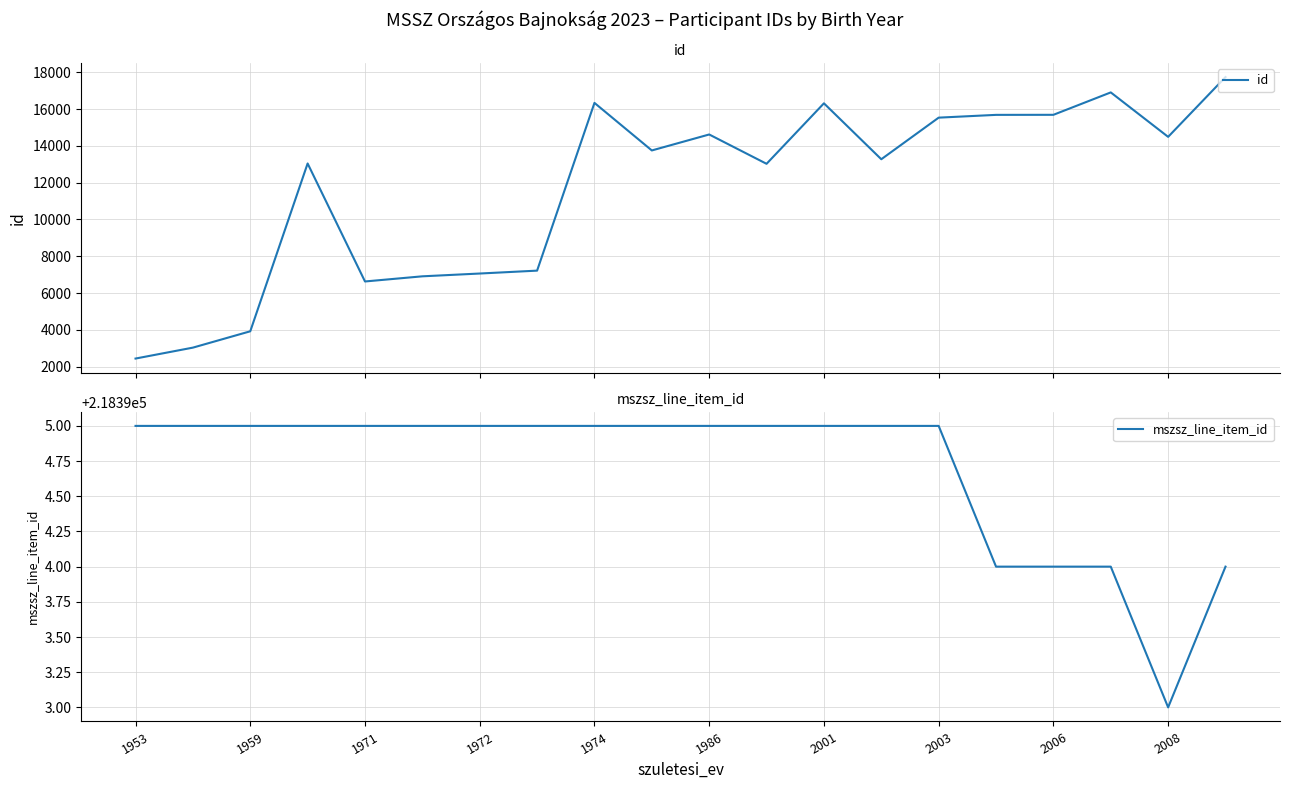

Reading left to right, transcribe all the data shown in this chart.

id: 2441	3035	3923	13045	6631	6911	7063	7220	16338	13753	14621	13027	16315	13275	15536	15687	15690	16908	14492	17742
mszsz_line_item_id: 218395	218395	218395	218395	218395	218395	218395	218395	218395	218395	218395	218395	218395	218395	218395	218394	218394	218394	218393	218394